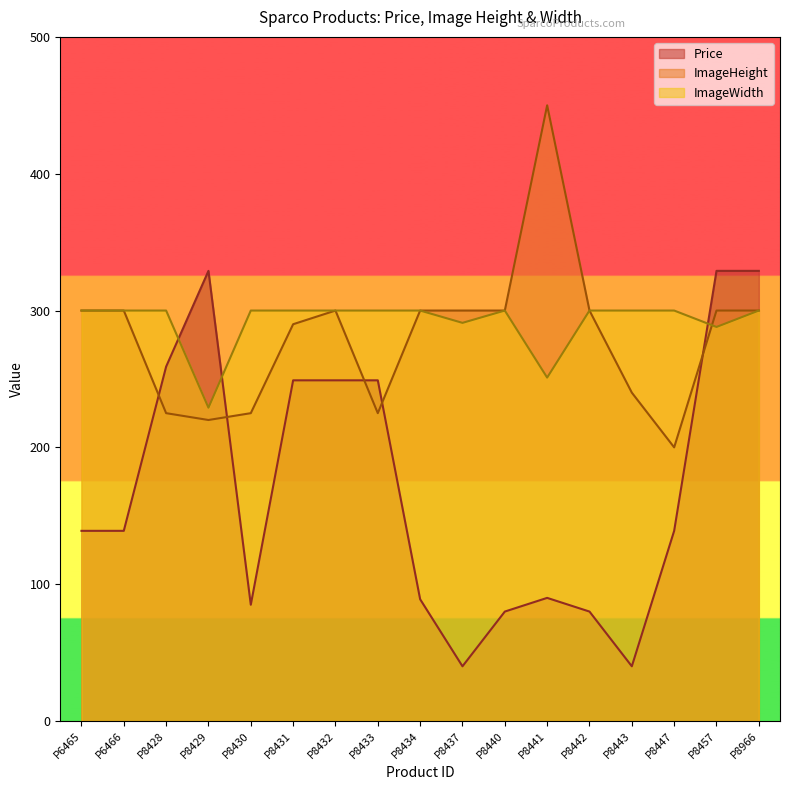

How many lines are shown in the chart?

3